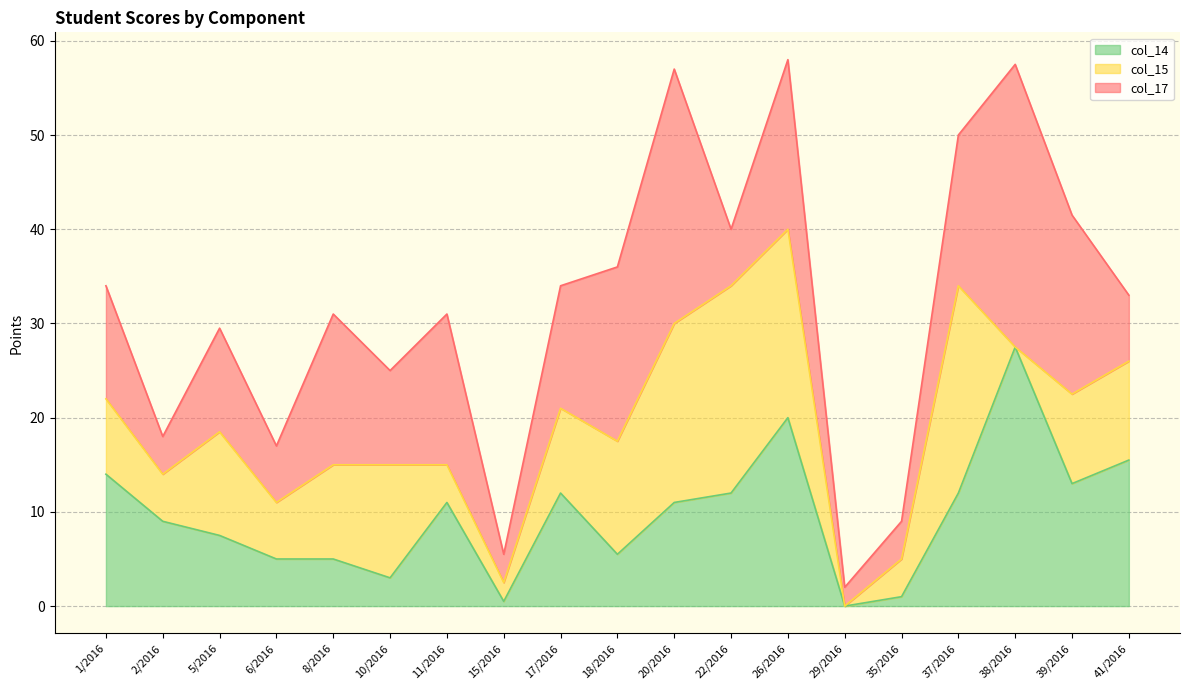

At which category is the sum across all series the highest?

26/2016